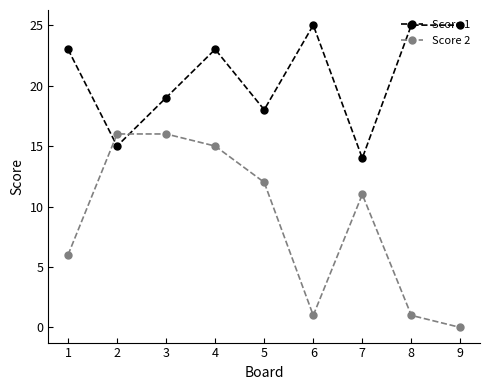

Is this an area chart (filled region under the line)?

No